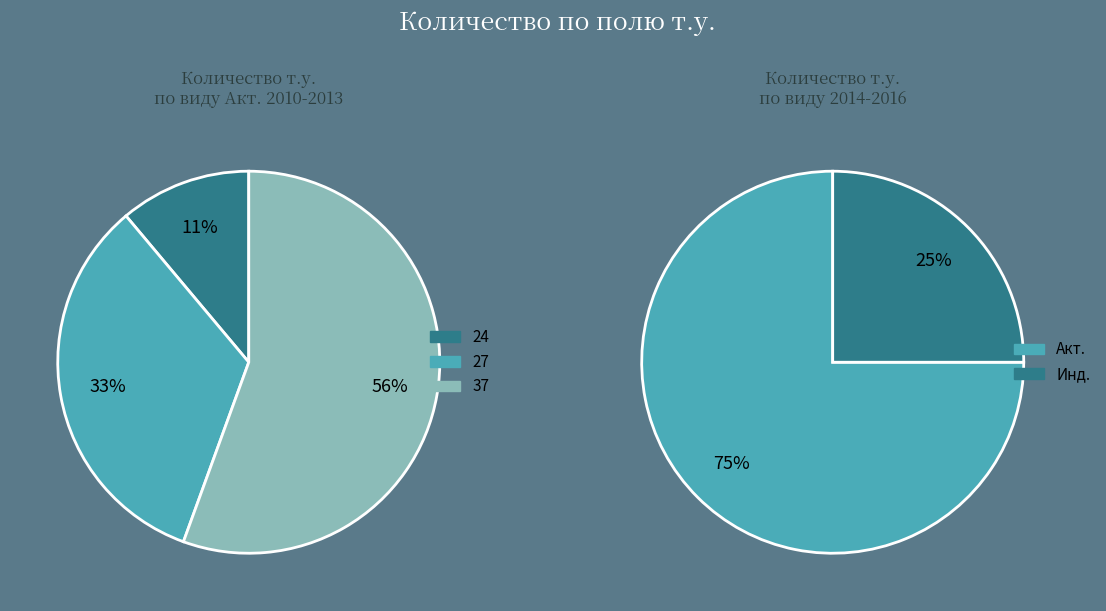

Is there any slice that represents more than half of the pie?

Yes